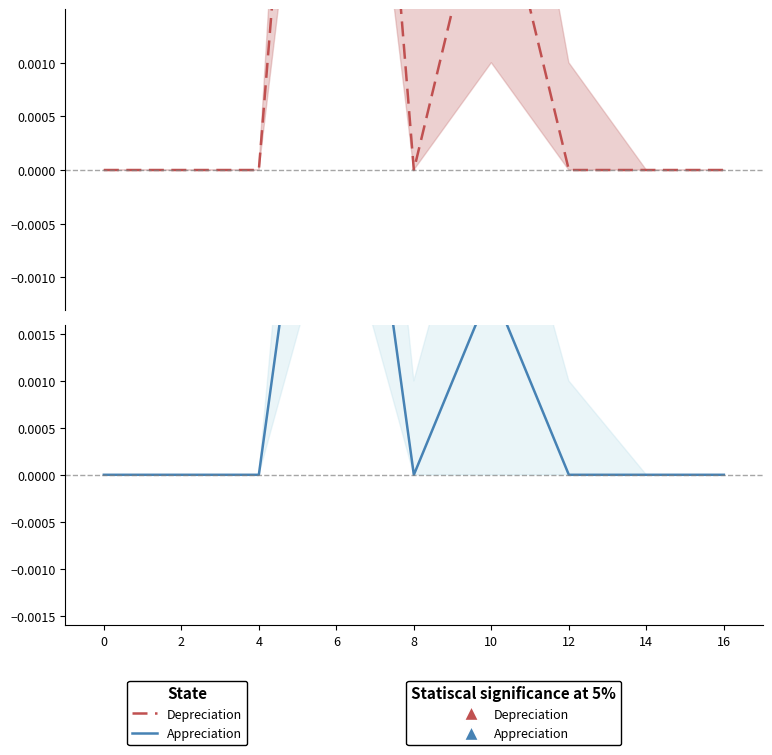

Which series contains the highest Y value?

Depreciation